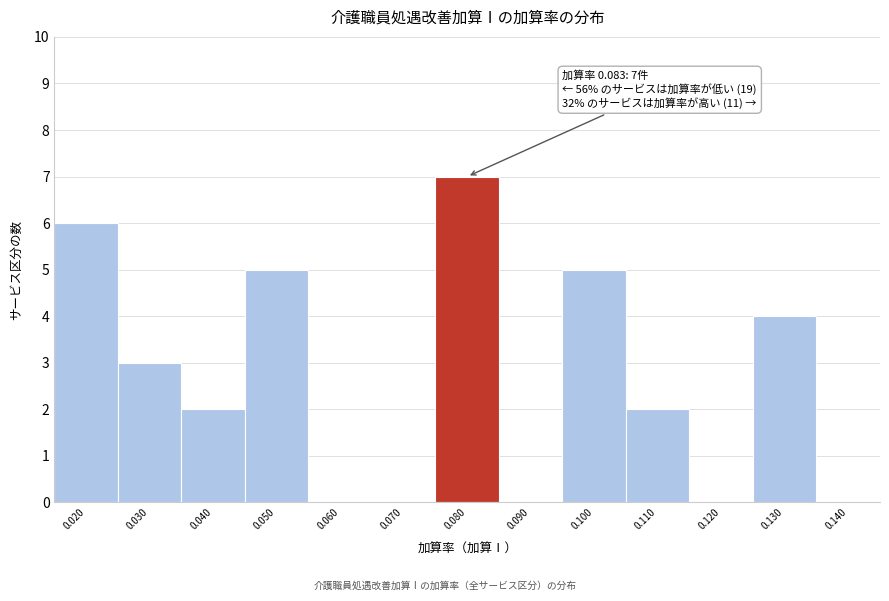

Reading left to right, extract all data points from this chart.

0.020=6	0.030=3	0.040=2	0.050=5	0.060=0	0.070=0	0.080=7	0.090=0	0.100=5	0.110=2	0.120=0	0.130=4	0.140=0